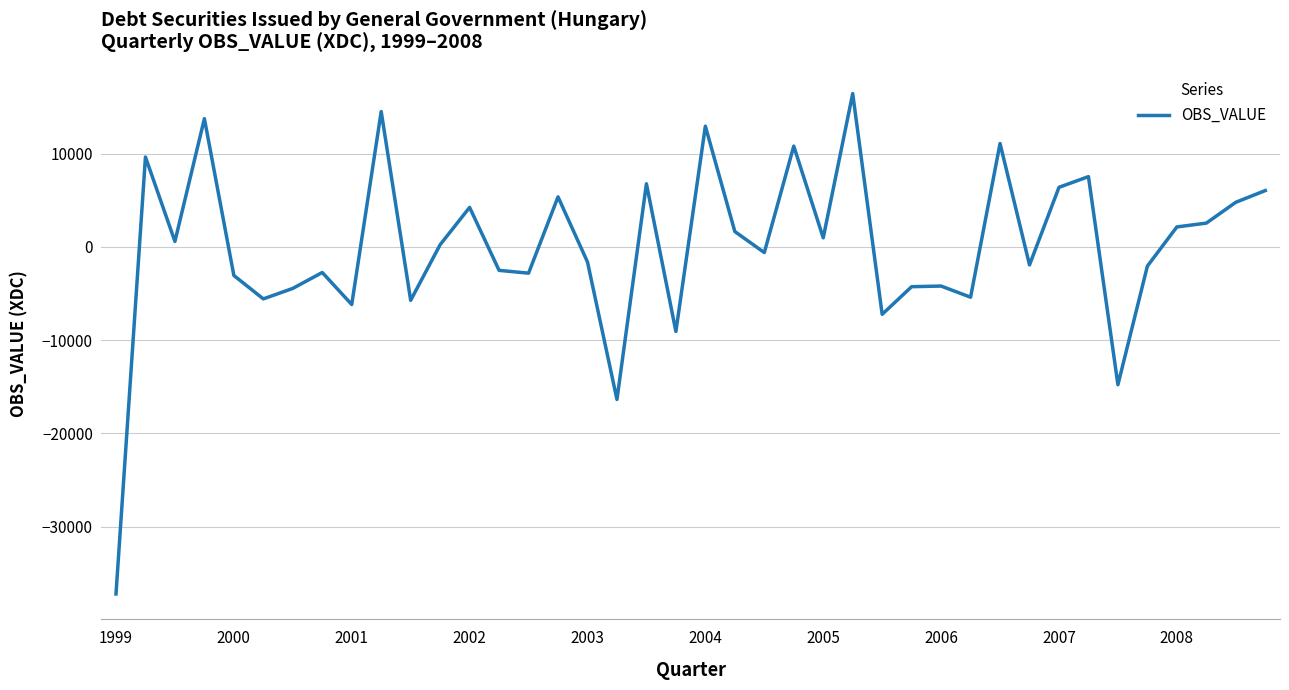

What is the minimum value shown in the chart?

-37224